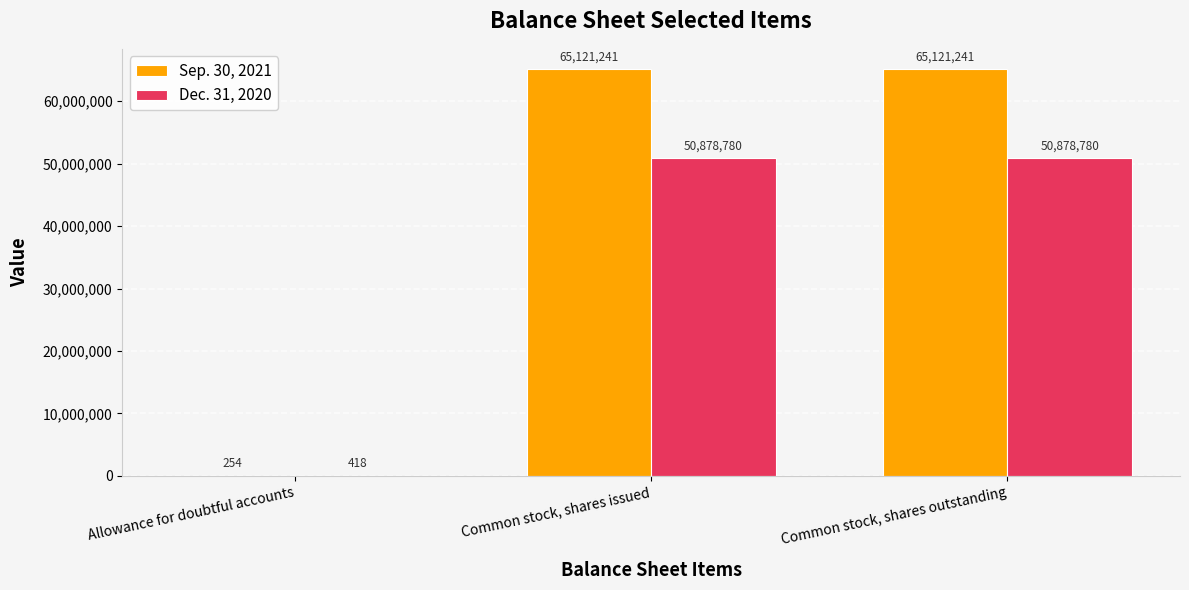

The value of Dec. 31, 2020 at Common stock, shares outstanding is 22813123. True or false?

False